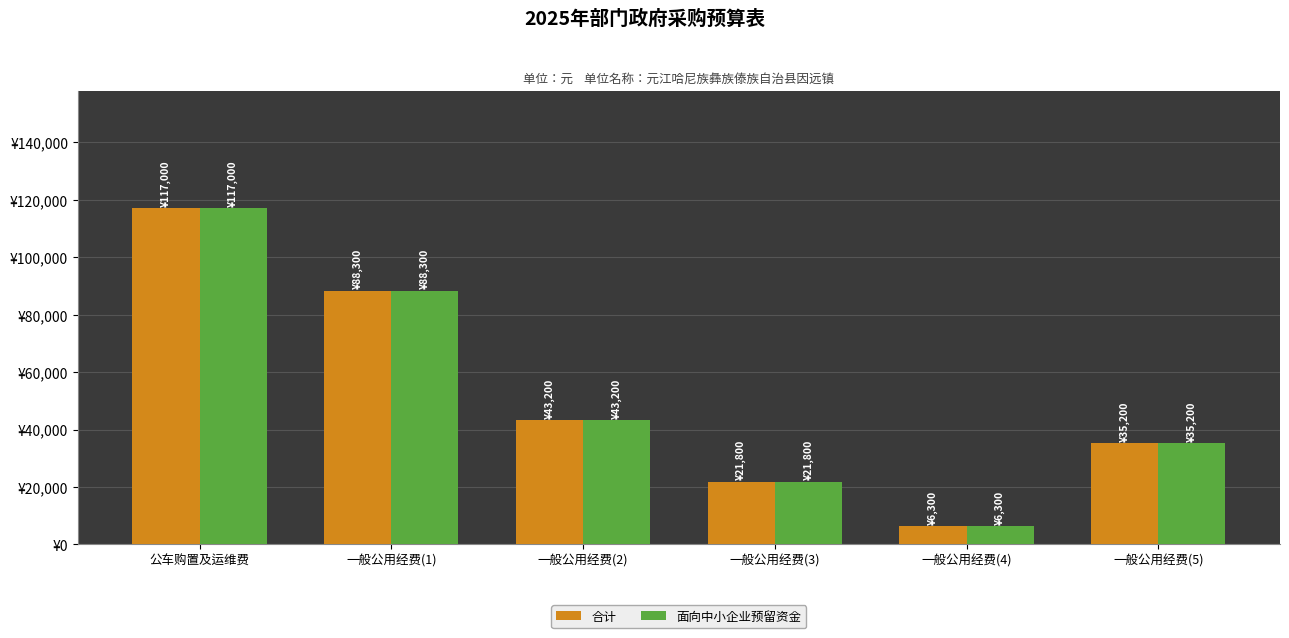

What is the value of the 合计 bar at the 1st from the left?

117000